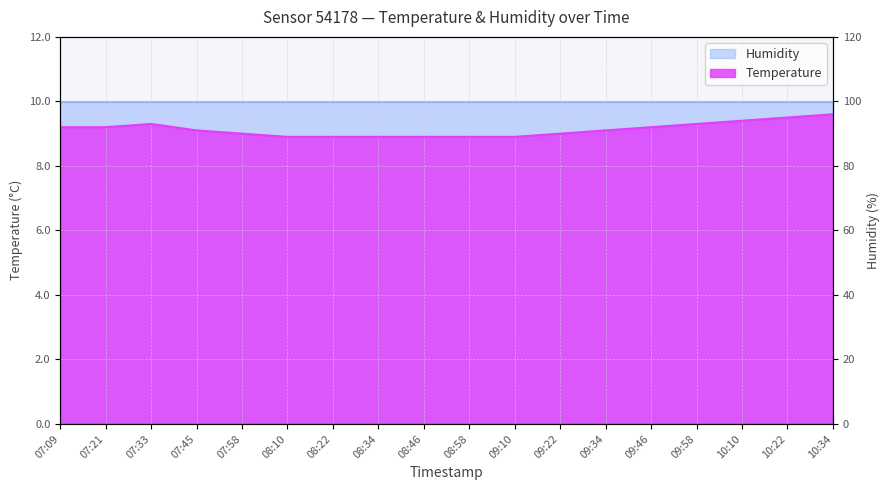

Reading left to right, transcribe all the data shown in this chart.

07:09=9.2	07:21=9.2	07:33=9.3	07:45=9.1	07:58=9.0	08:10=8.9	08:22=8.9	08:34=8.9	08:46=8.9	08:58=8.9	09:10=8.9	09:22=9.0	09:34=9.1	09:46=9.2	09:58=9.3	10:10=9.4	10:22=9.5	10:34=9.6